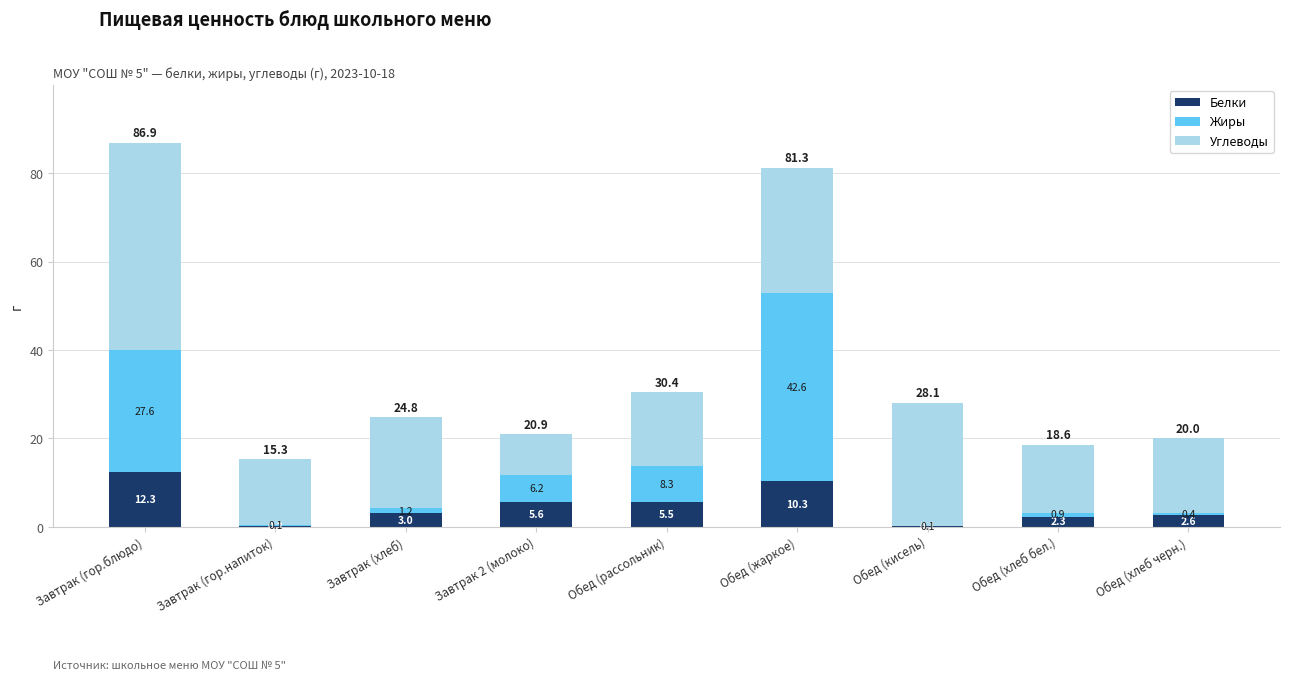

How many categories are shown in the chart?

9